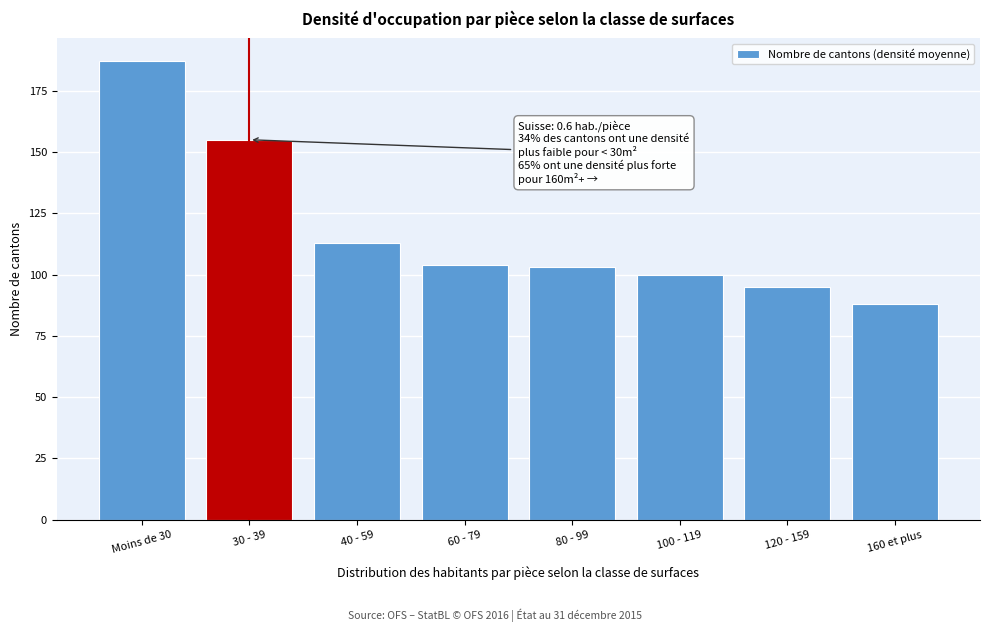

Reading left to right, transcribe all the data shown in this chart.

187	155	113	104	103	100	95	88